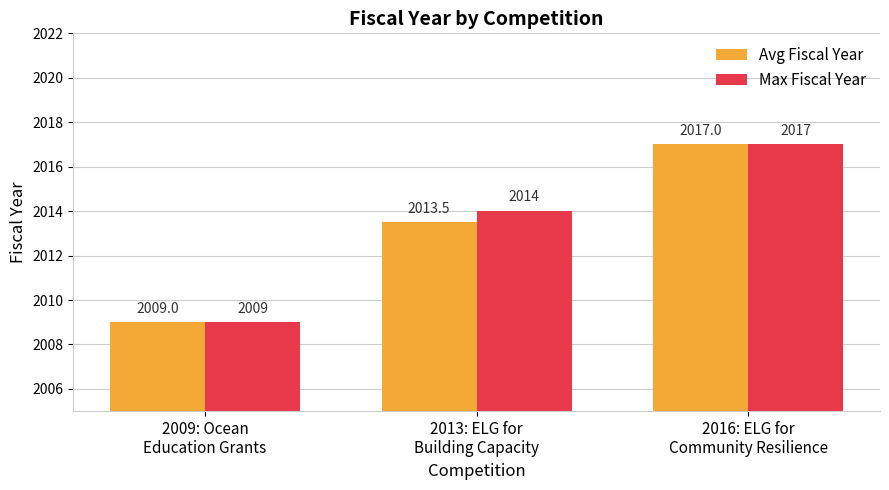

The Avg Fiscal Year series shows 3464.5 at 2013: ELG for
Building Capacity. True or false?

False